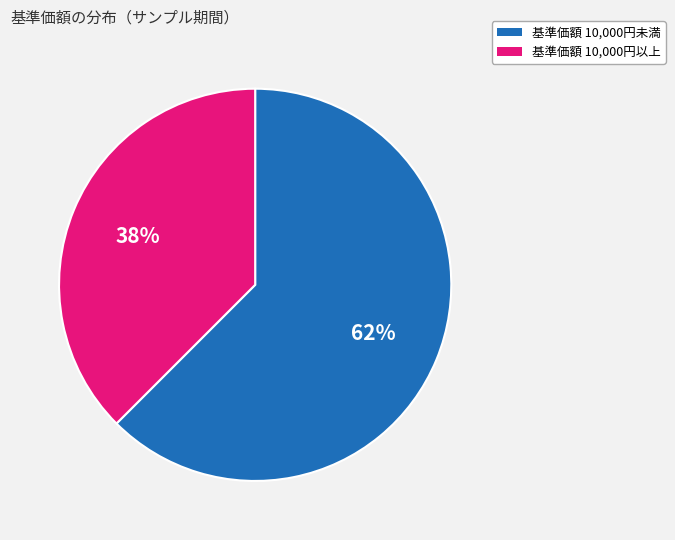

Is there any slice that represents more than half of the pie?

Yes